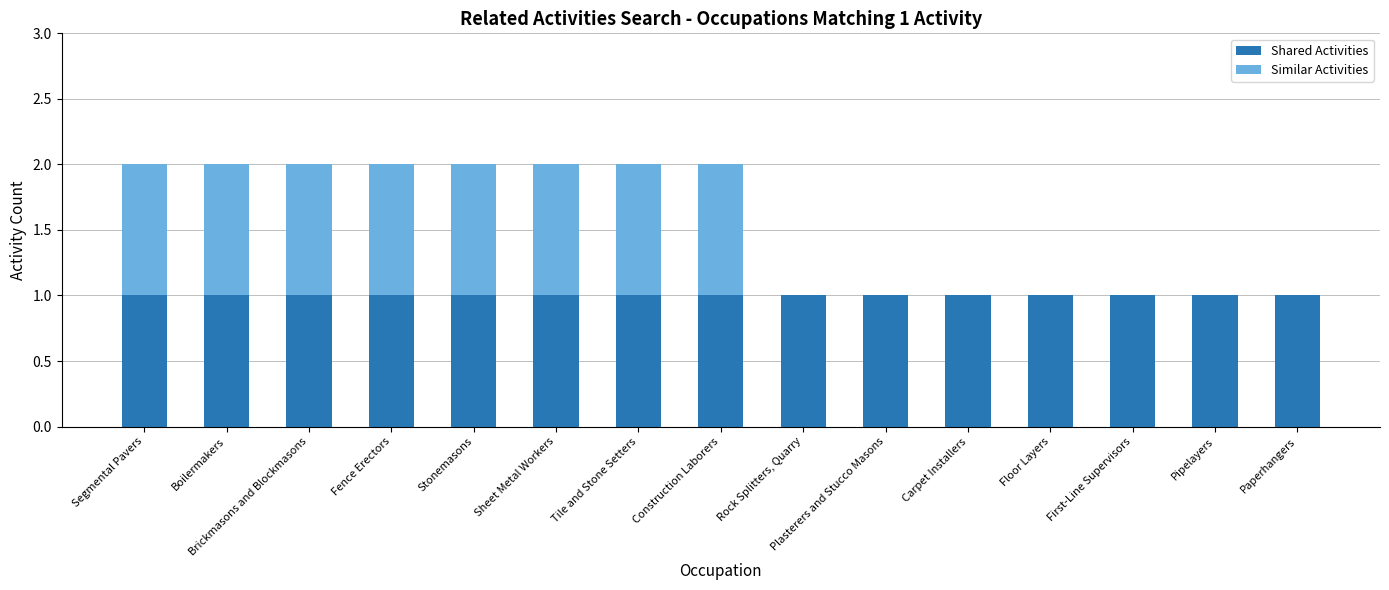

The Shared Activities series shows 2 at Stonemasons. True or false?

False